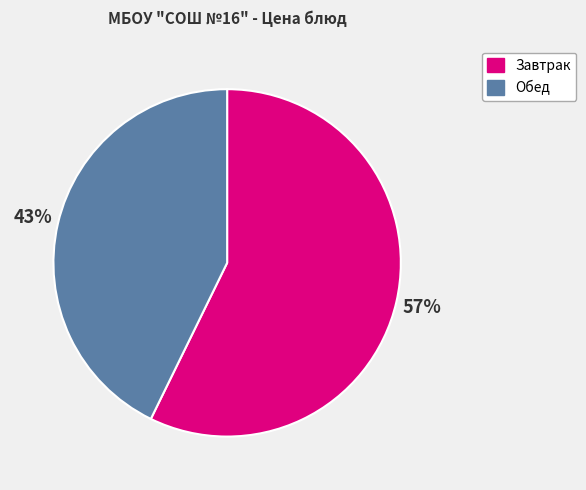

To the nearest percent, what is the difference between the largest and smallest slice percentages?

14%